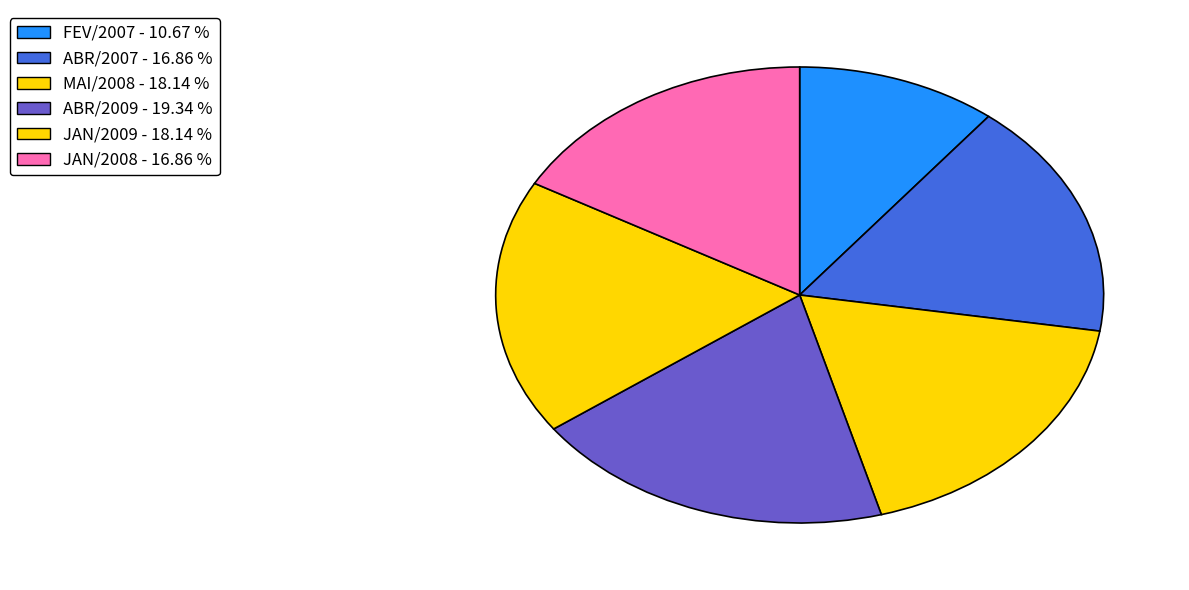

Between FEV/2007 and ABR/2007, which is larger?

ABR/2007